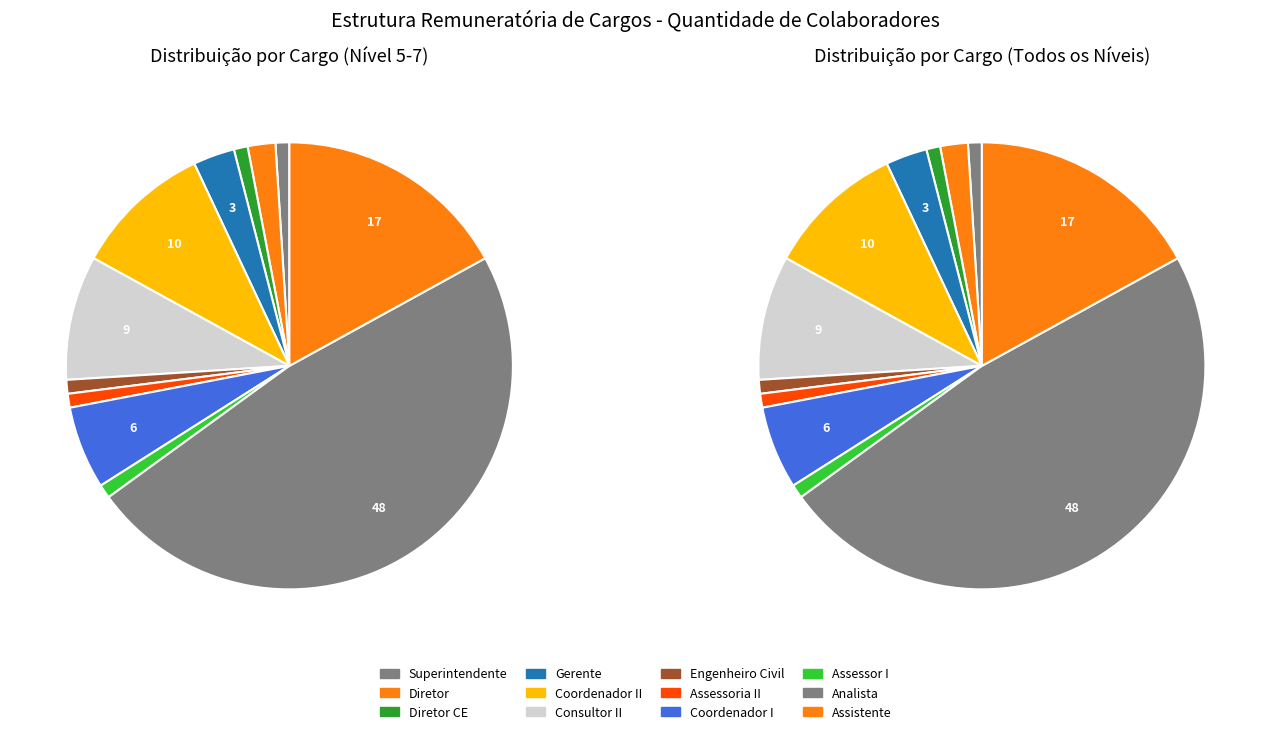

To the nearest percent, what is the difference between the Assessor I and Consultor II slice percentages?

8%